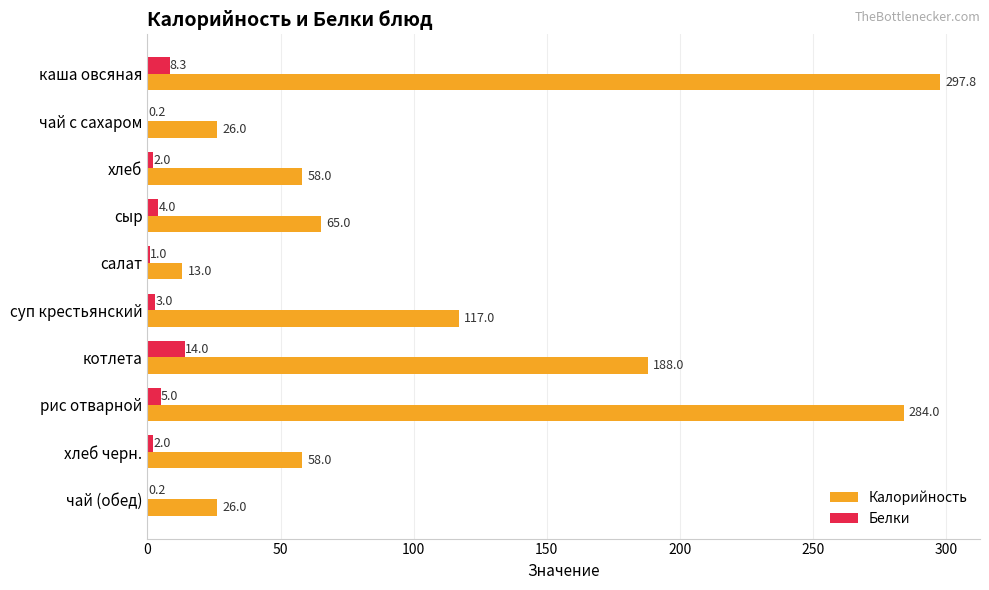

Which series has the widest spread of values?

Калорийность